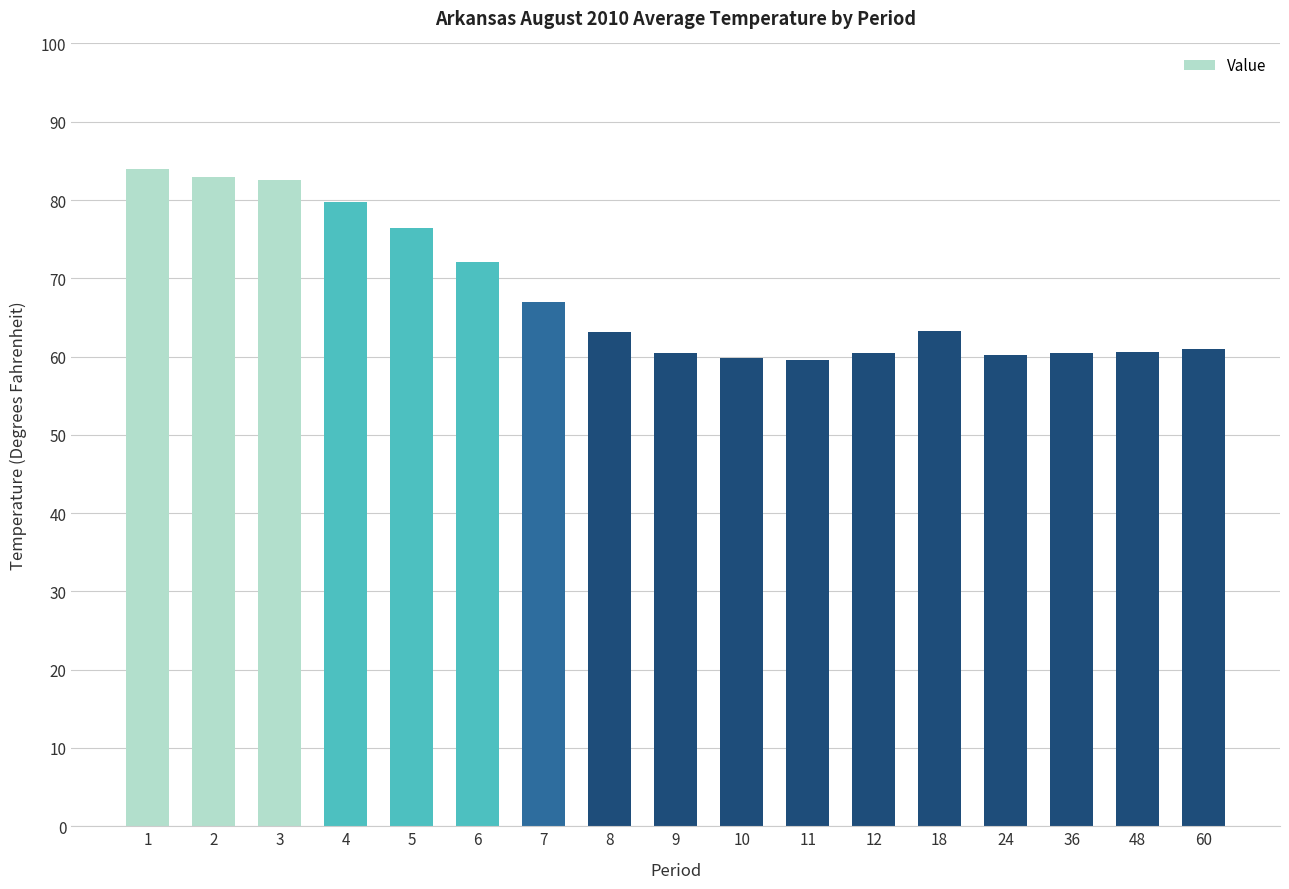

How many values exceed 63?

9